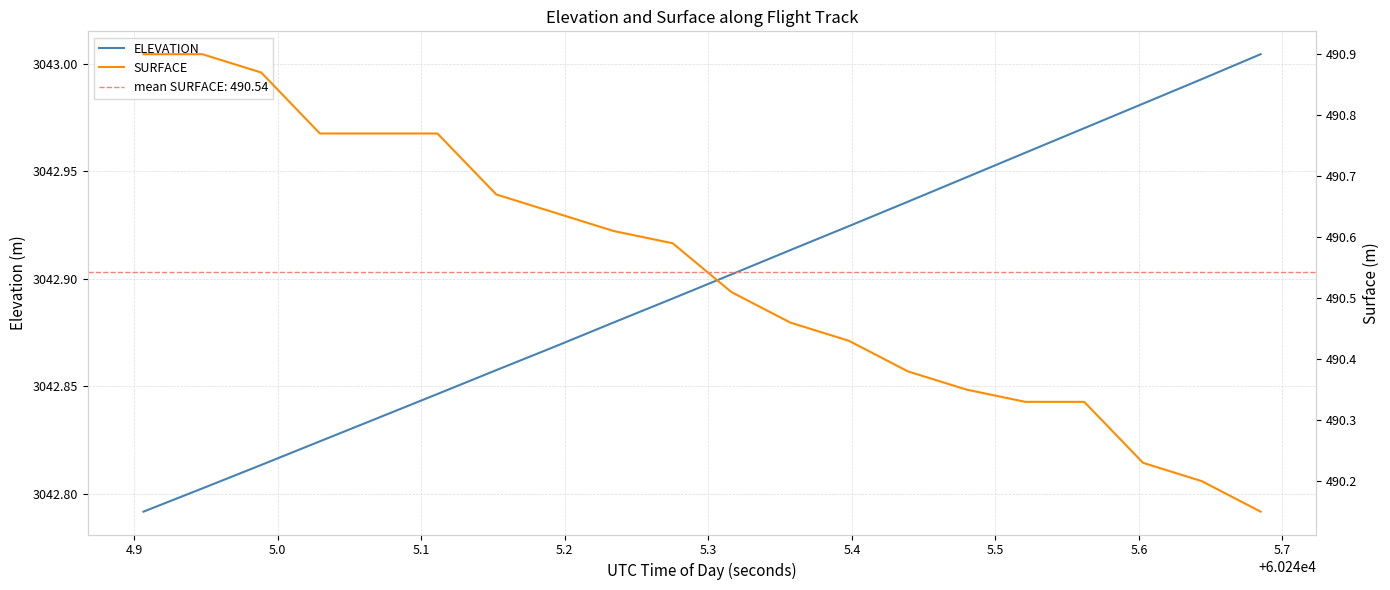

How many lines are shown in the chart?

2